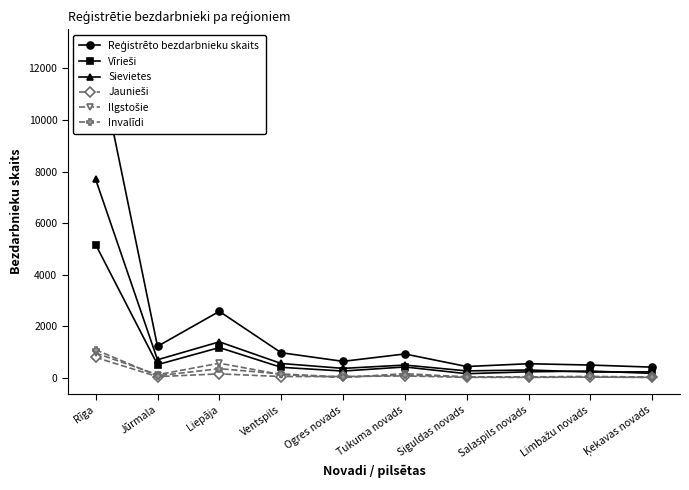

True or false: Reģistrēto bezdarbnieku skaits and Sievietes intersect in this chart.

False